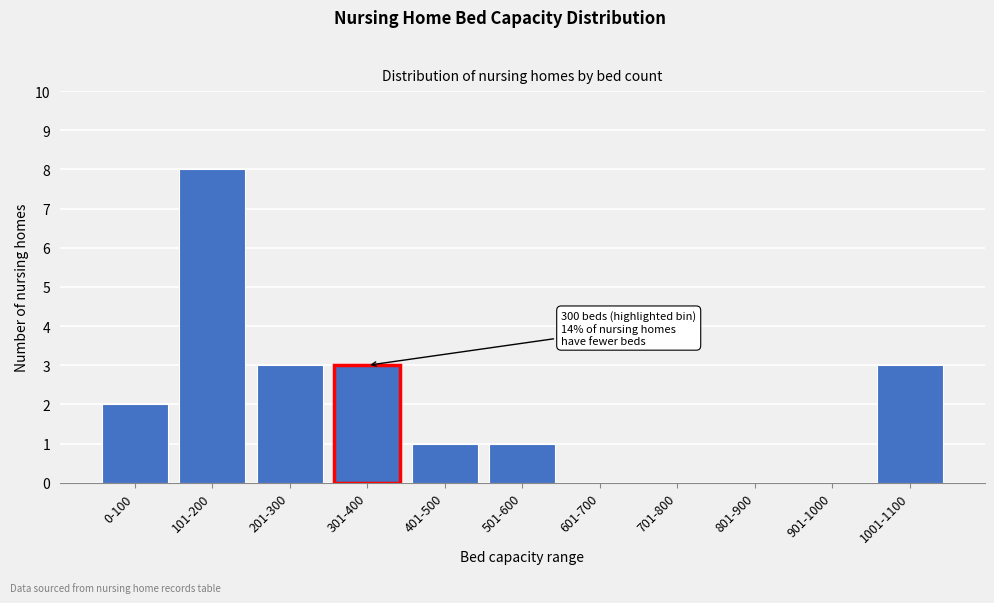

Reading right to left, what are all the values shown in this chart?

1001-1100=3	901-1000=0	801-900=0	701-800=0	601-700=0	501-600=1	401-500=1	301-400=3	201-300=3	101-200=8	0-100=2